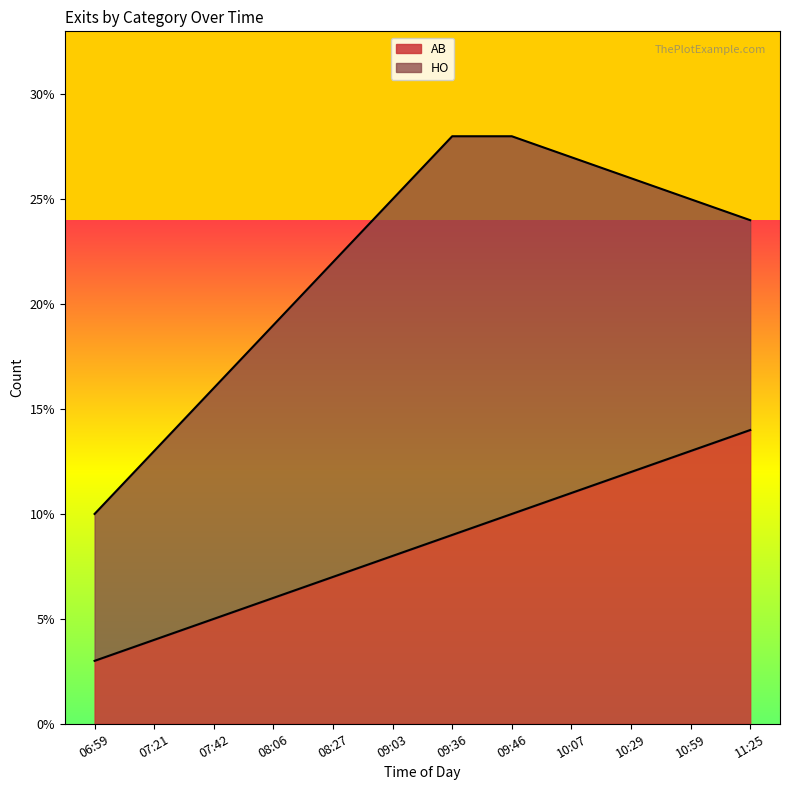

What is the label of the 3rd point from the right?

10:29